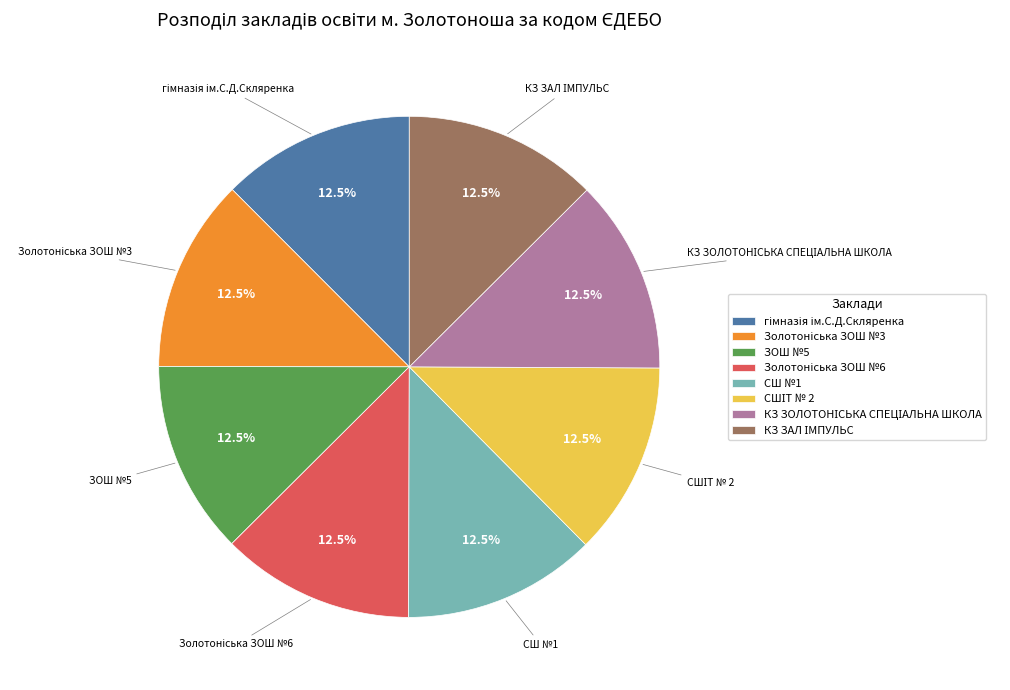

Does any single category account for the majority?

No